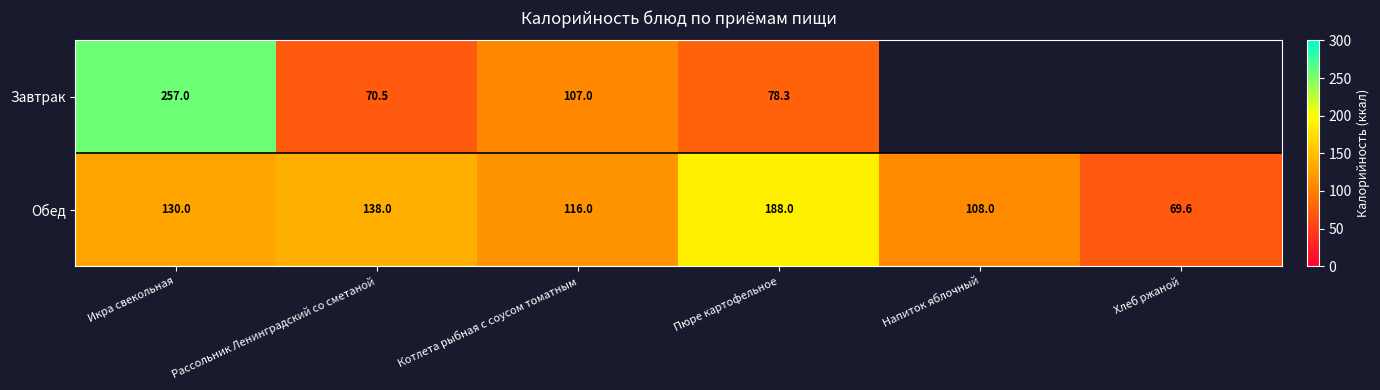

What is the approximate value of Обед at Напиток яблочный?

108.0